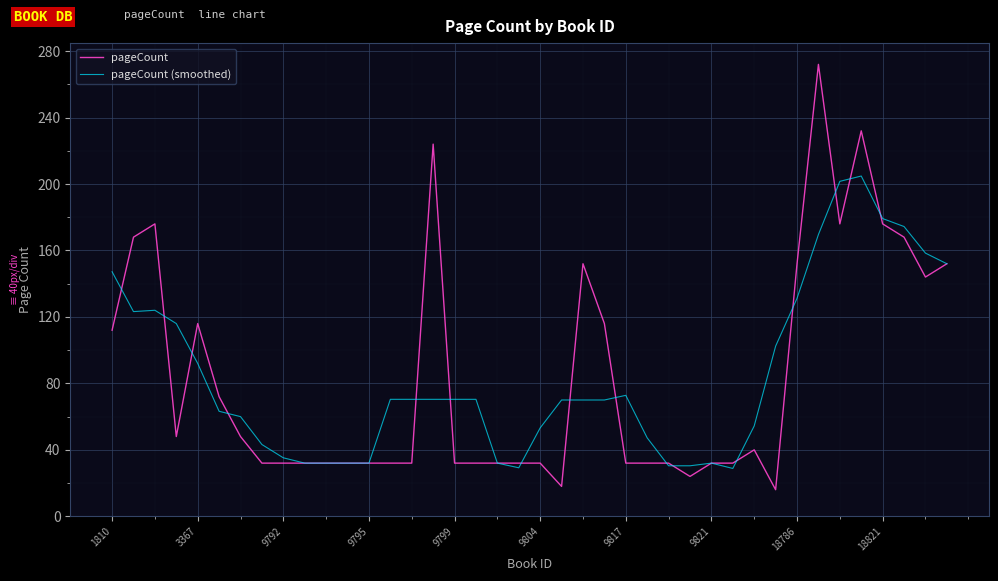

Which series has the largest range (max minus min)?

pageCount